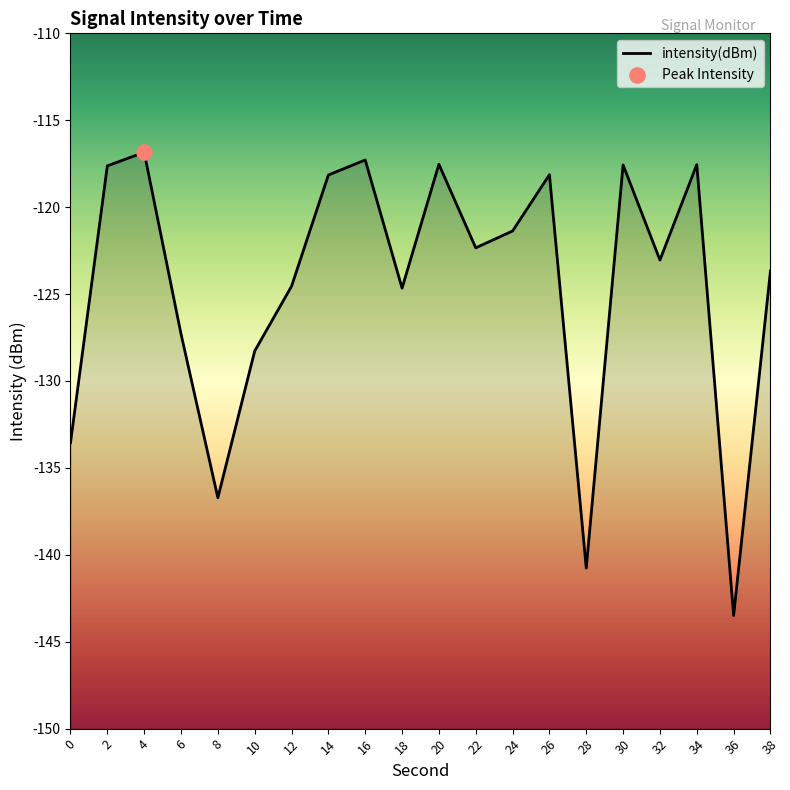

What is the change in value from 18 to 20?

+7.1